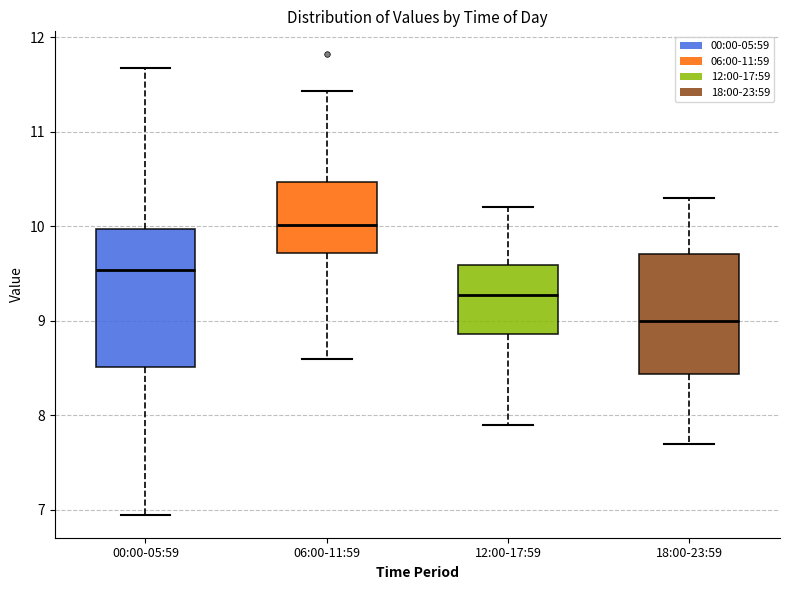

Which box is the tallest, from its lower edge to its upper edge?

00:00-05:59